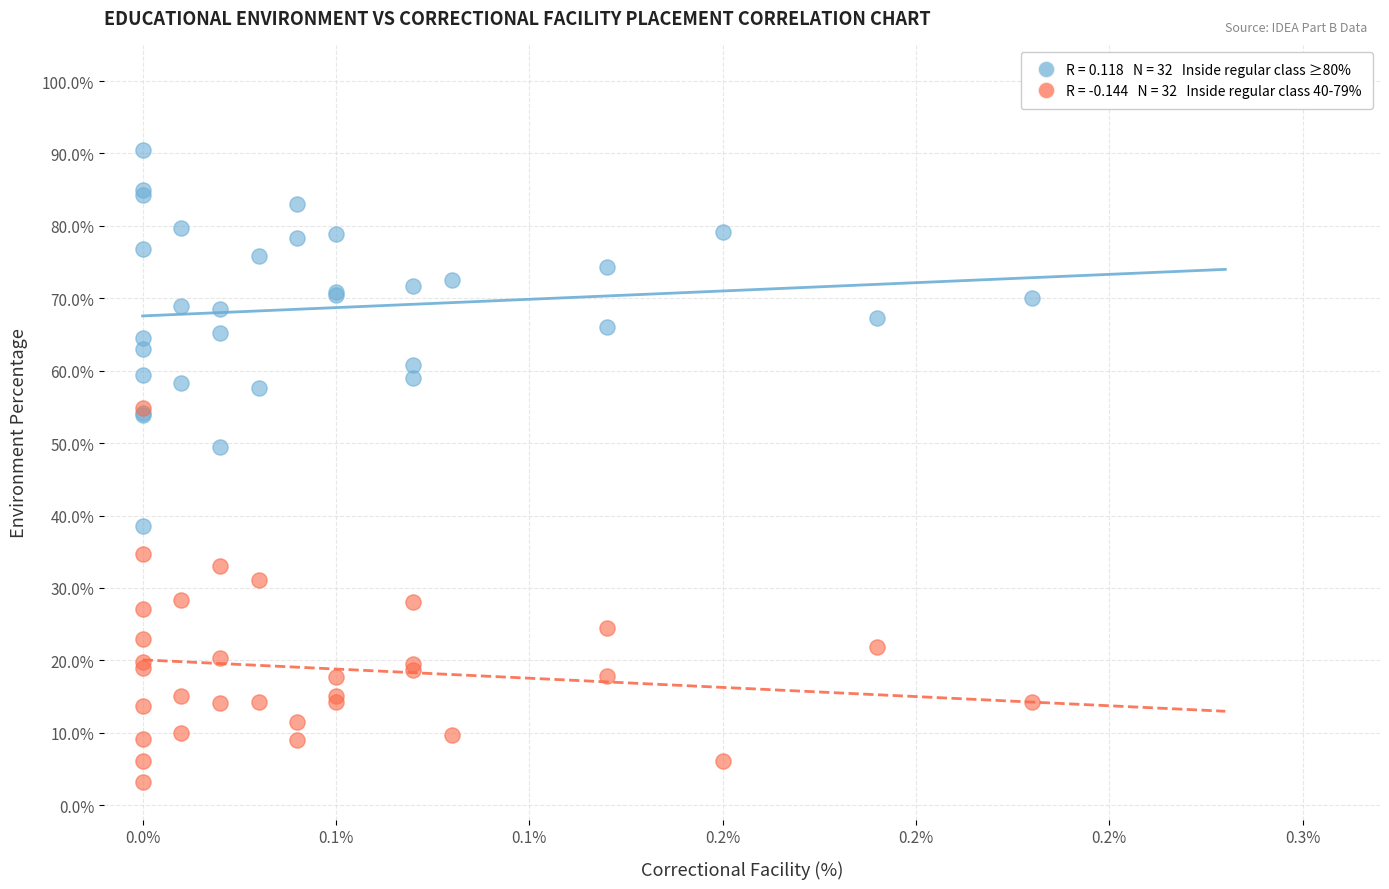

Across all series, what Y value is closest to 46?

49.5